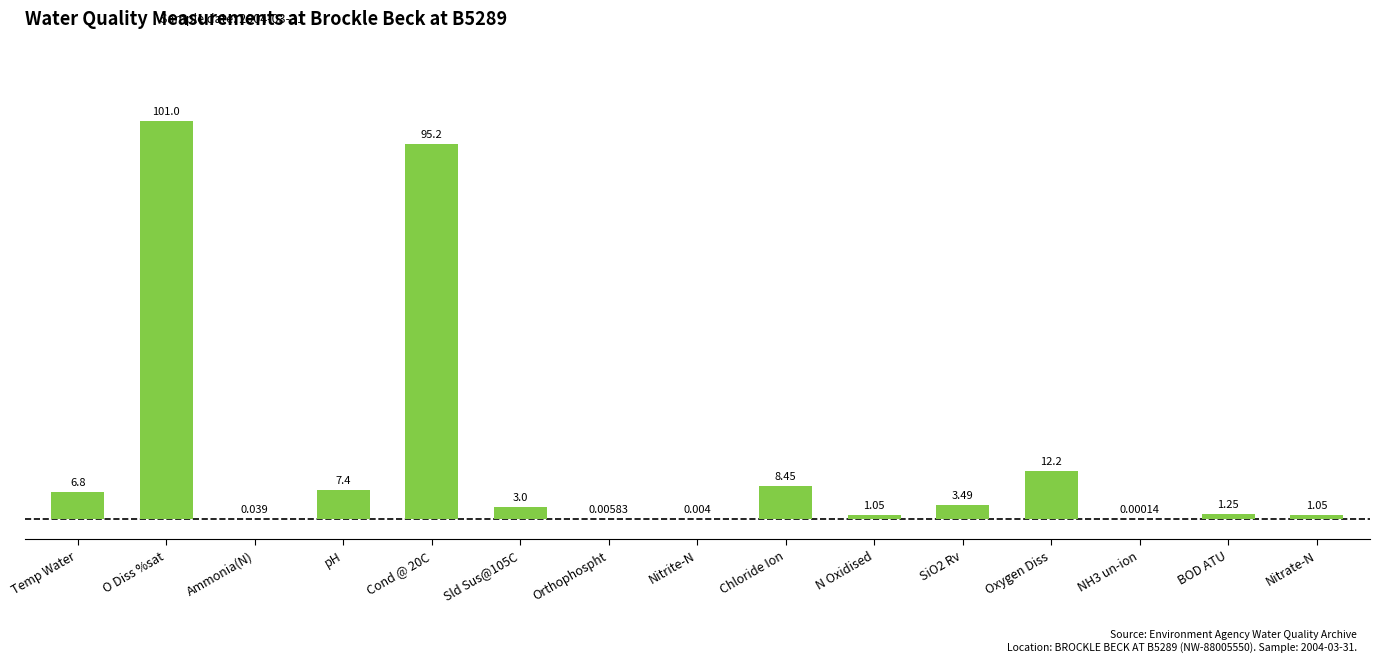

The value at Temp Water is 6.8. True or false?

True